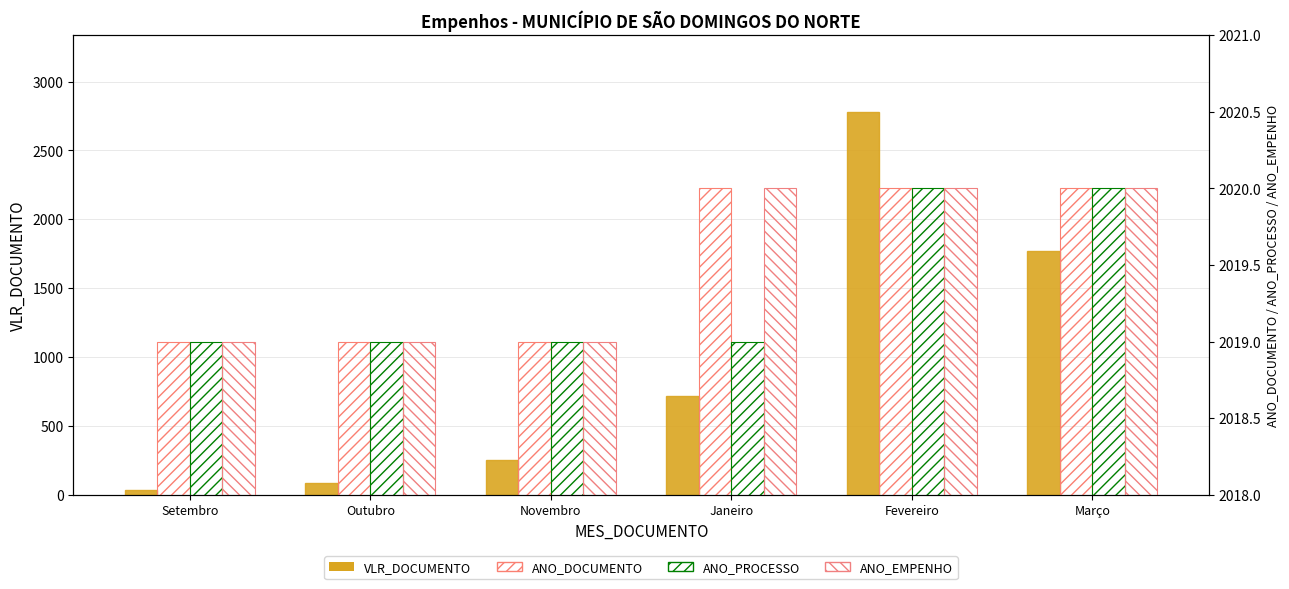

How many bars are there in each group?

4